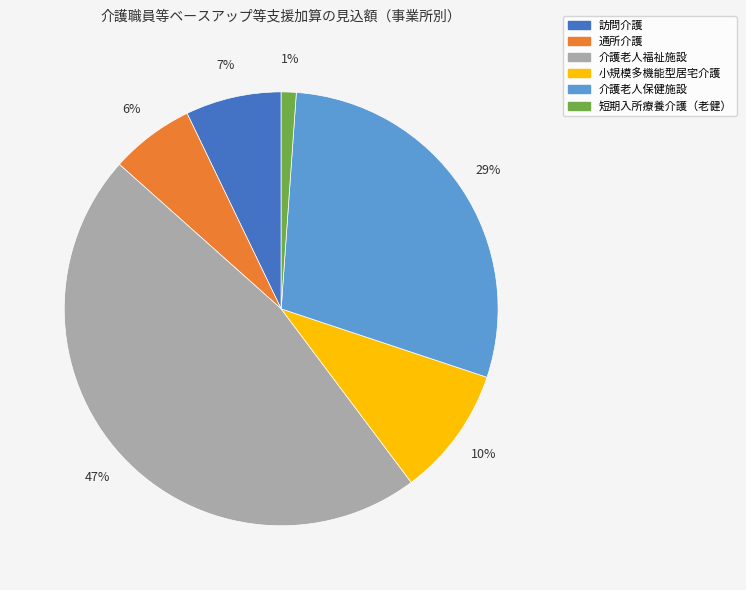

What percentage is the 短期入所療養介護（老健） slice, to the nearest percent?

1%